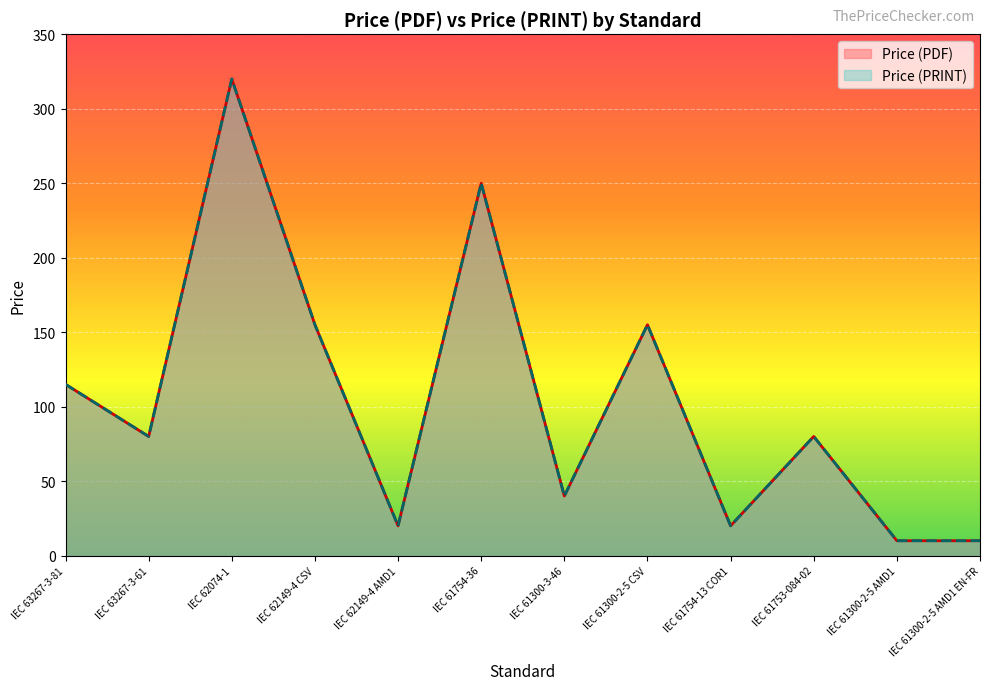

How many data points in Price (PRINT) are less than 80?

5